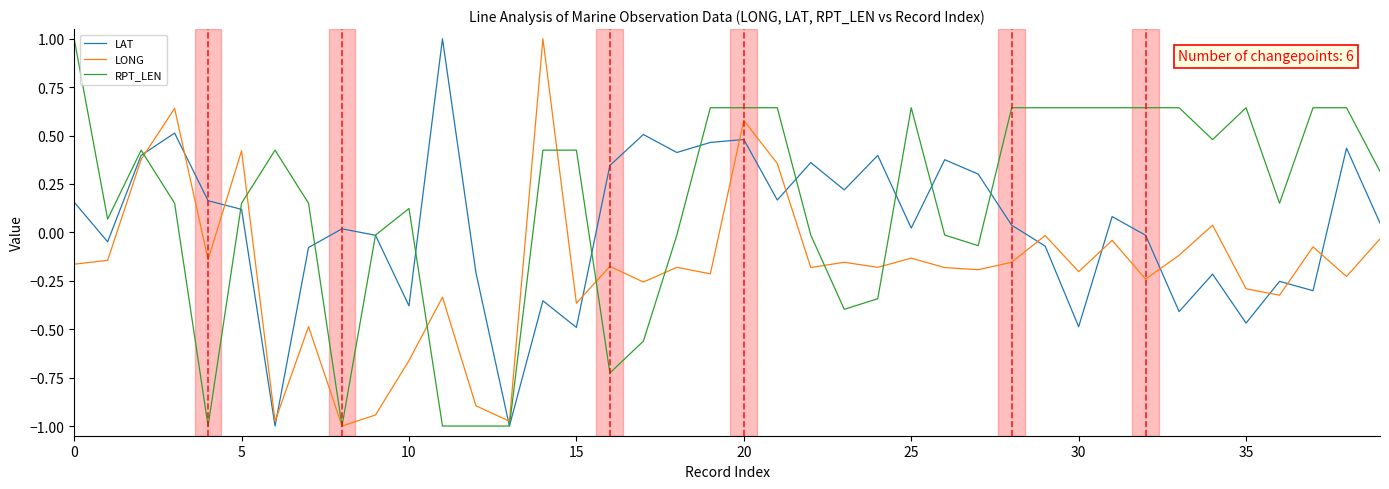

How many values in LAT are below zero?

17